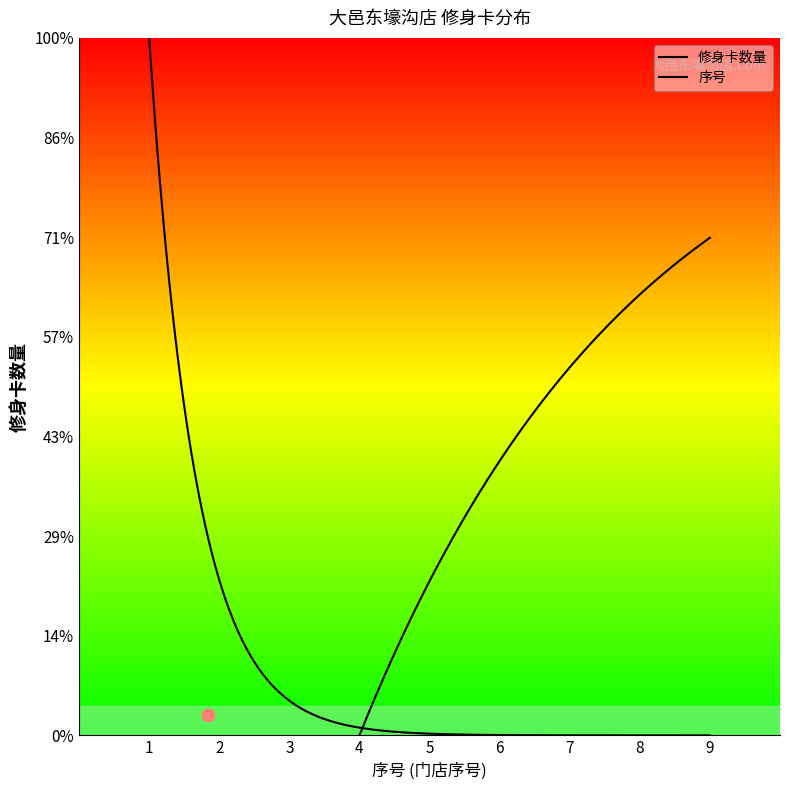

Which series has the largest total across all categories?

序号